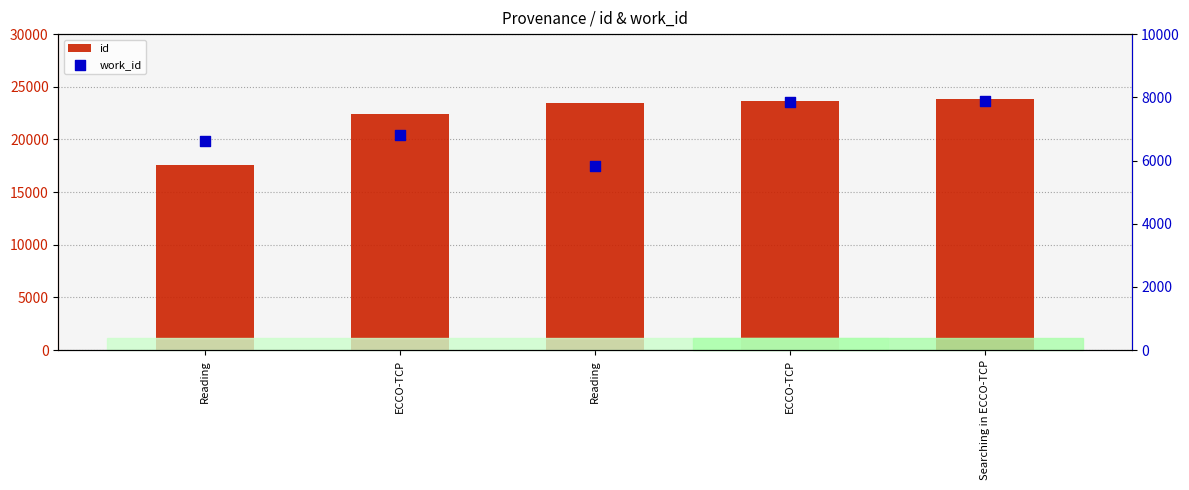

Is the value of id at Searching in ECCO-TCP greater than the value of work_id at Reading?

Yes